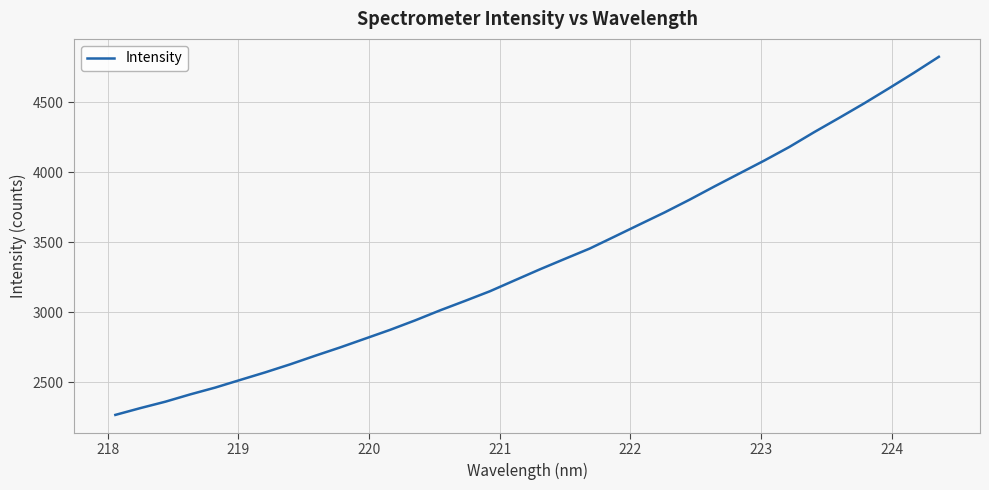

How many lines are shown in the chart?

1